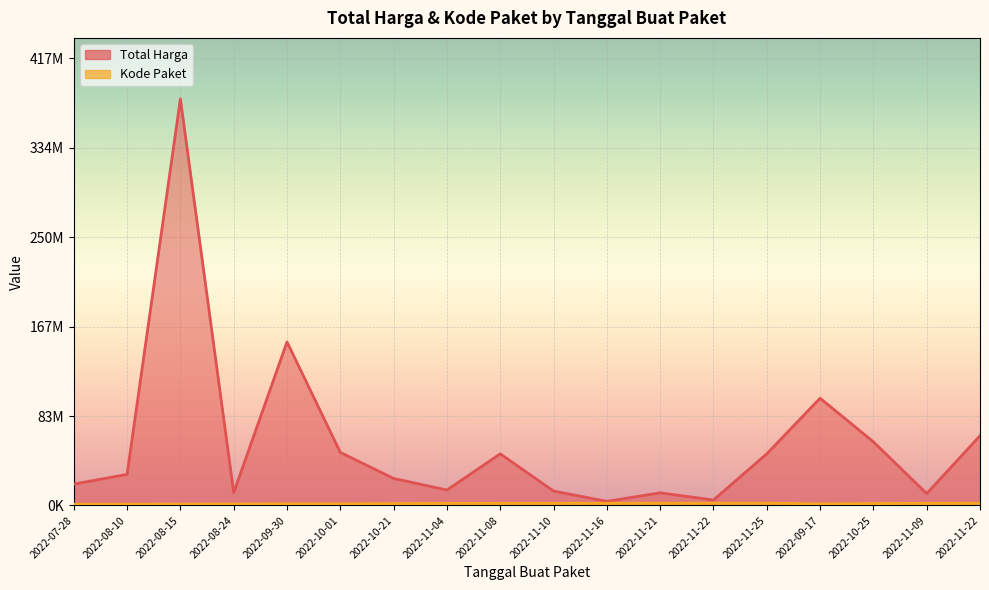

Read the Kode Paket value at 2022-11-22.

2135660